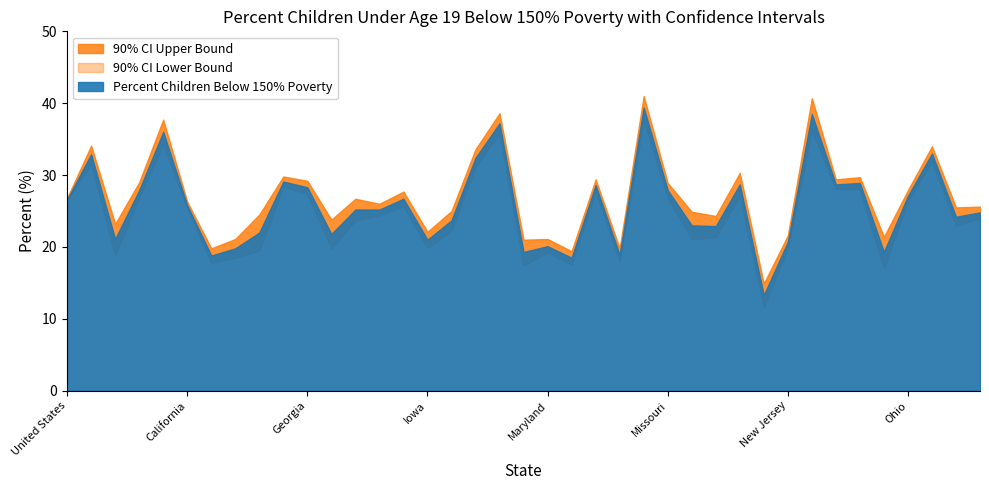

Read the Percent Children Below 150% Poverty value at North Dakota.

19.3